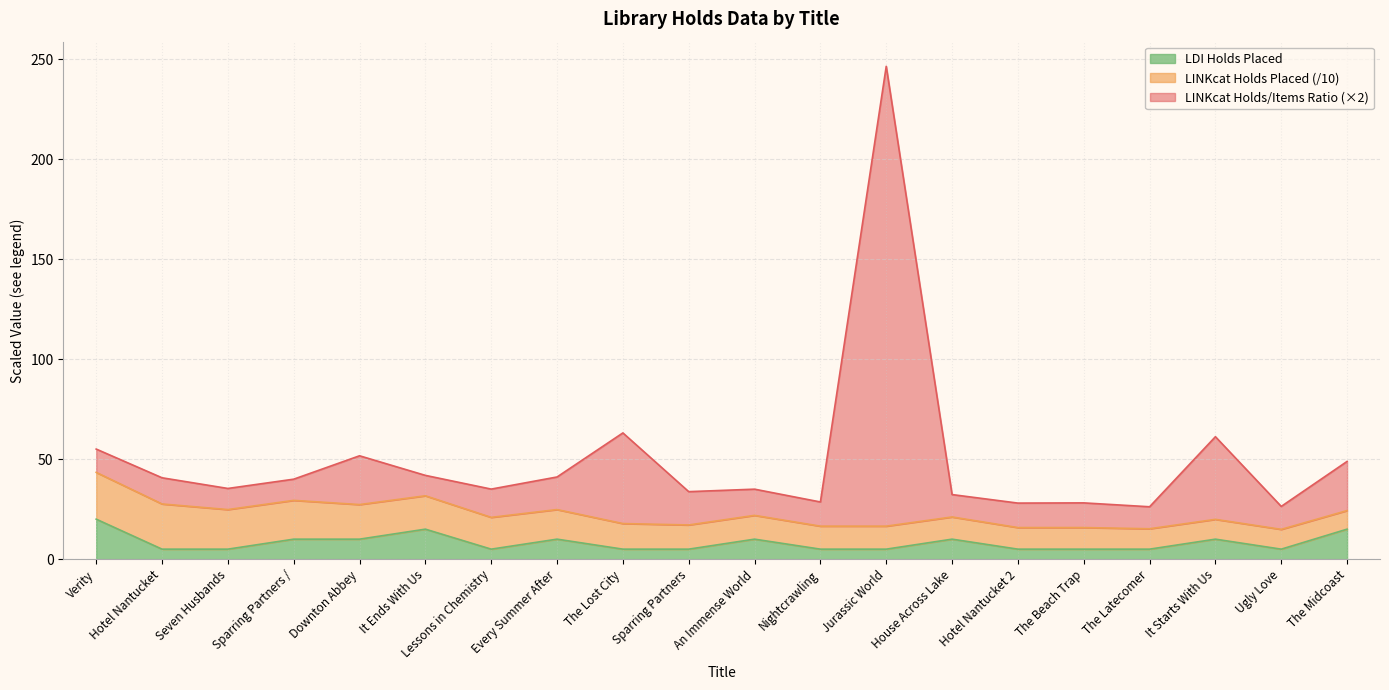

Which series has the largest total across all categories?

LINKcat bib holds/items ratio